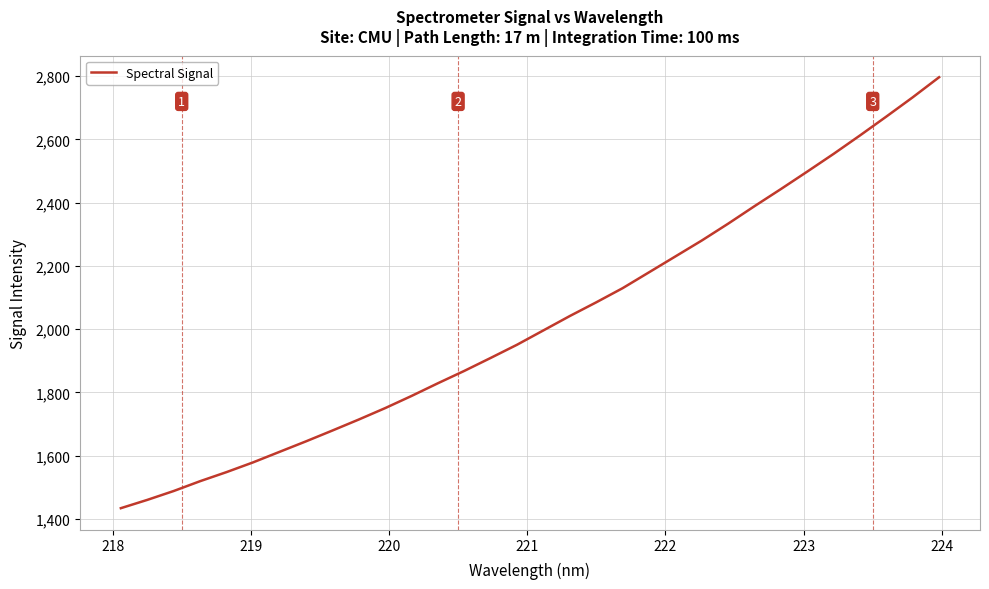

What is the difference between the maximum and minimum values?

1363.6